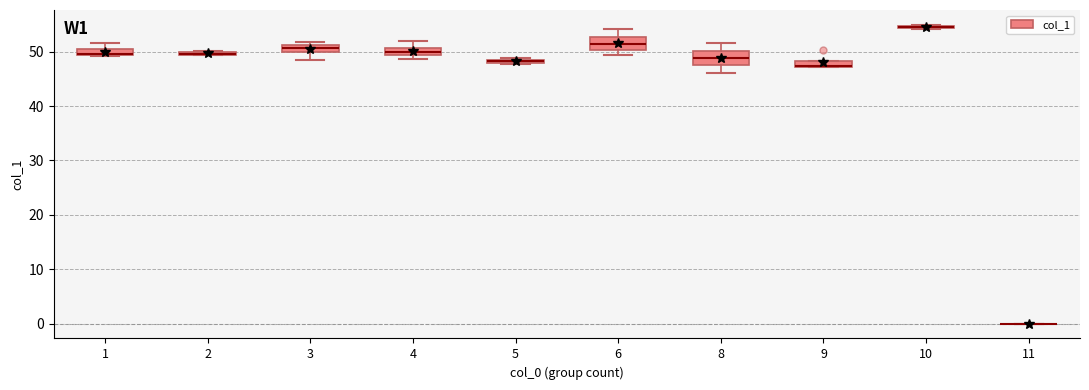

Where is the lower edge of the box at x = 1 on the y-axis? The values are not printed on the chart, so give them approximately, as read against the axis.

49